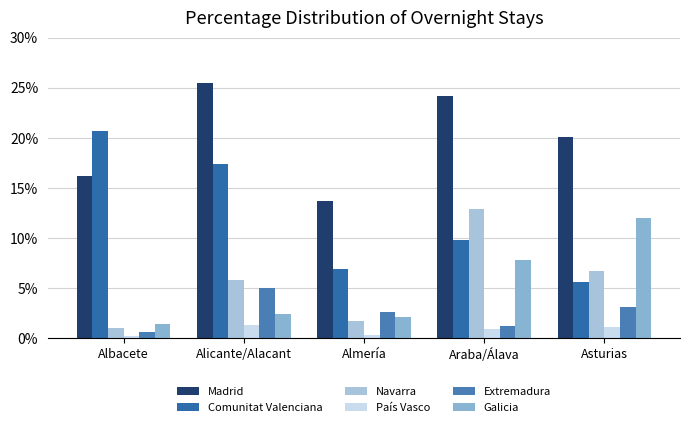

Does the chart contain stacked bars?

No